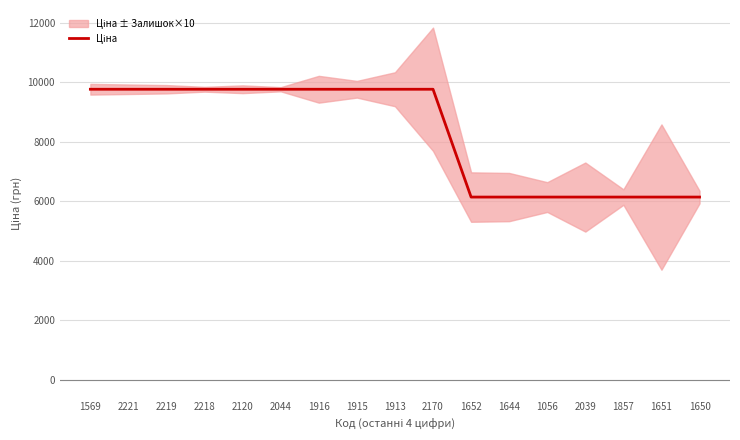

What is the difference between the second highest and minimum values?

3621.2